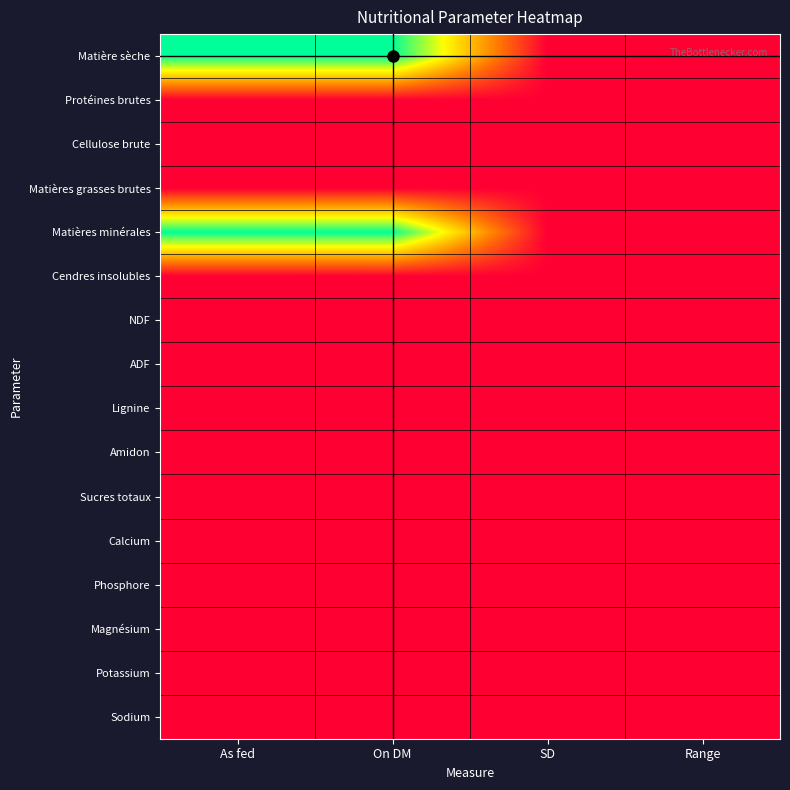

Which series has the widest spread of values?

Matière sèche